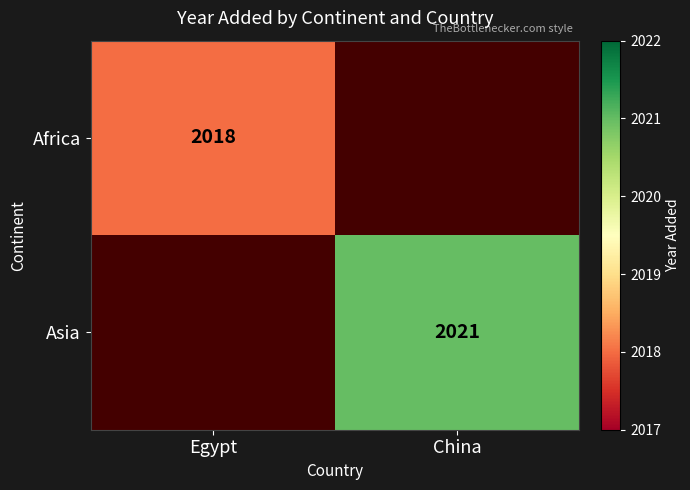

The Asia series shows 2021 at China. True or false?

True